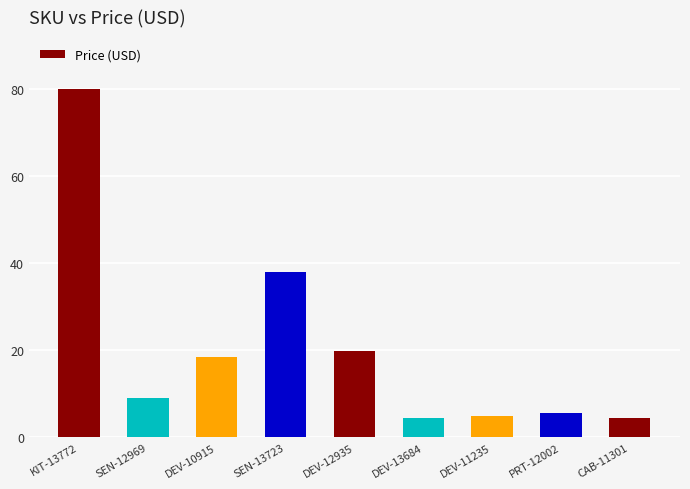

What is the average value?

20.5